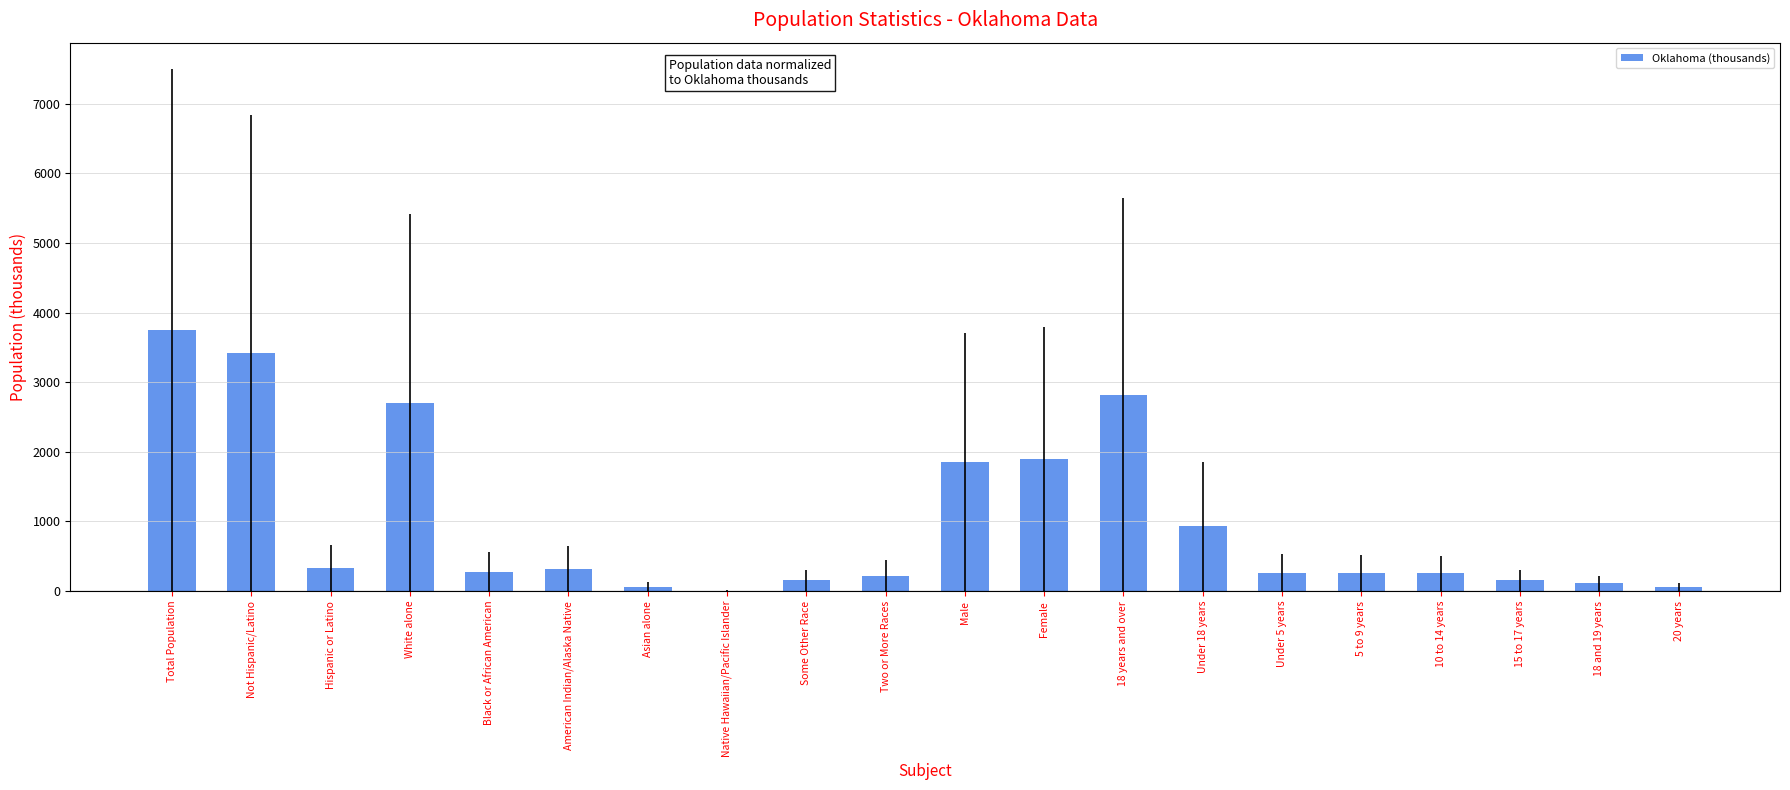

What is the greatest value displayed?

3751.4